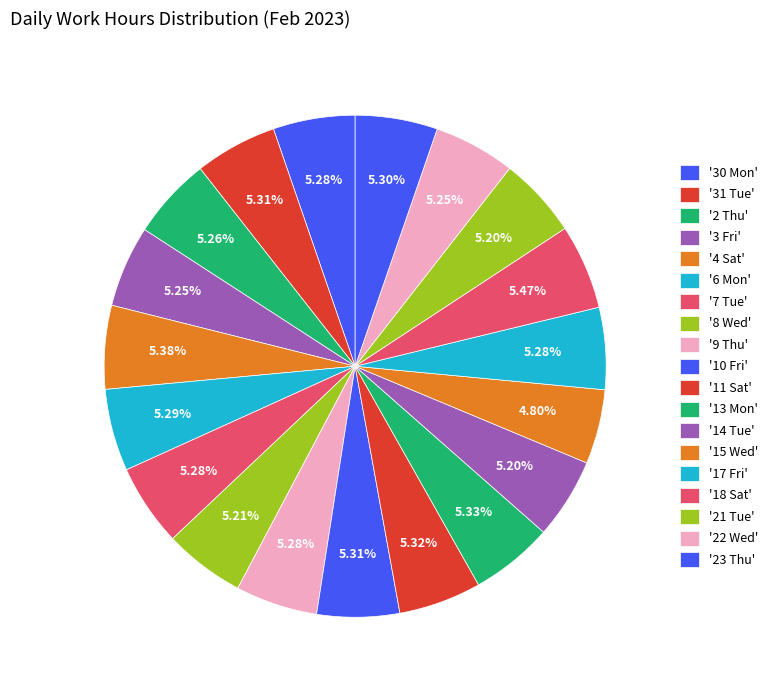

Count the number of slices in the pie.

19